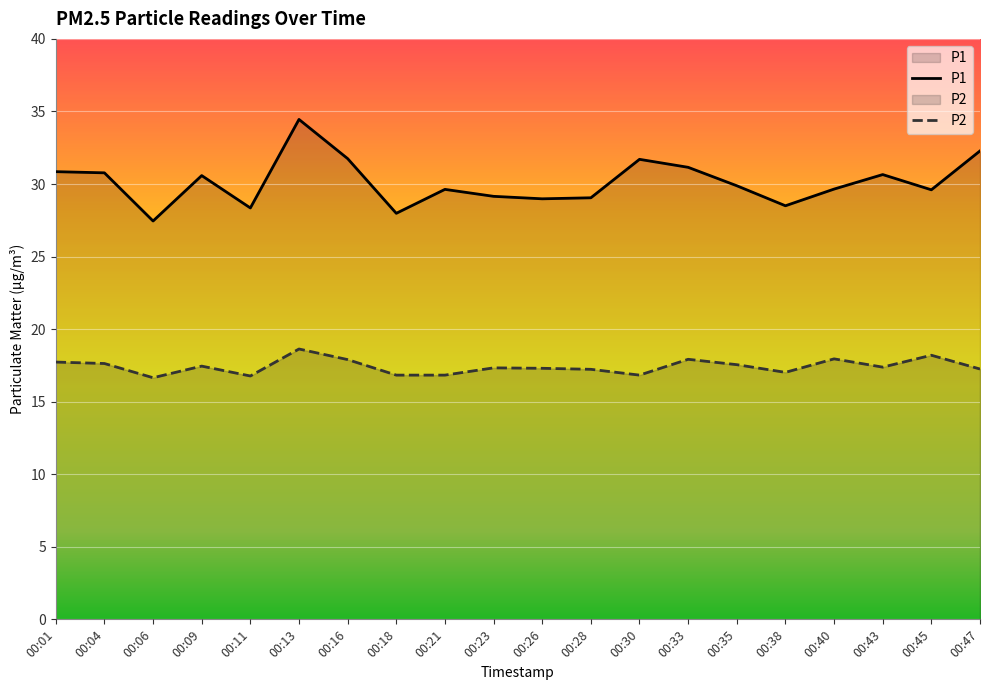

What is the maximum value shown in the chart?

34.5